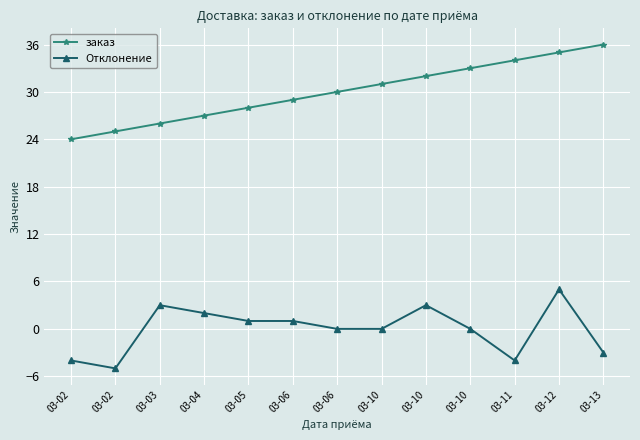

At which category does the chart reach its minimum across all series?

03-02